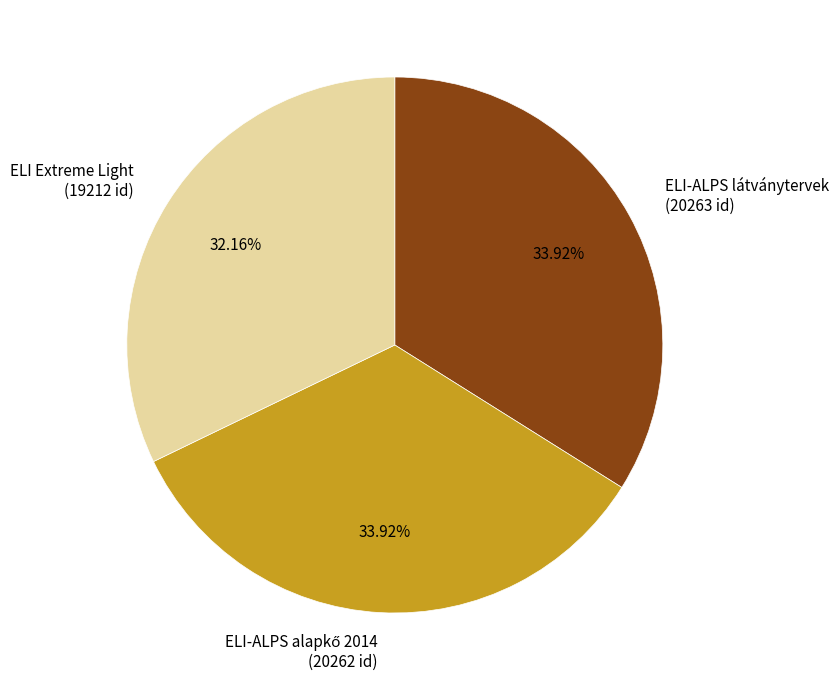

Is the sum of ELI Extreme Light (19212 id) and ELI-ALPS látványtervek (20263 id) greater than half?

Yes